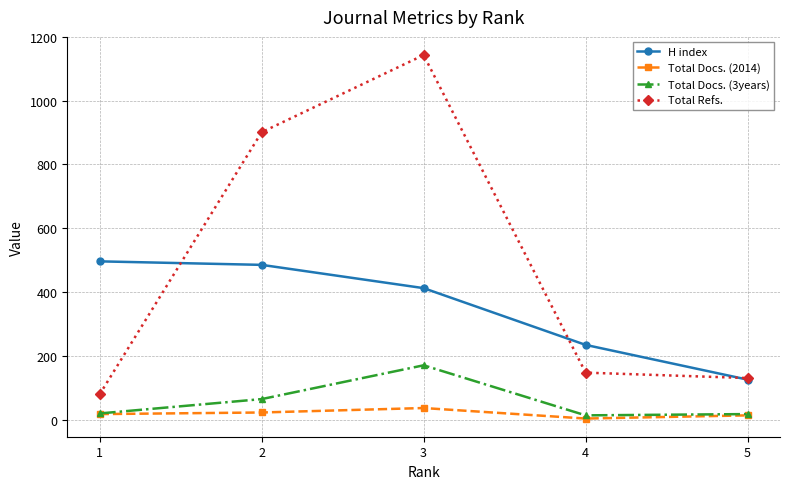

What is the maximum value for H index?

496